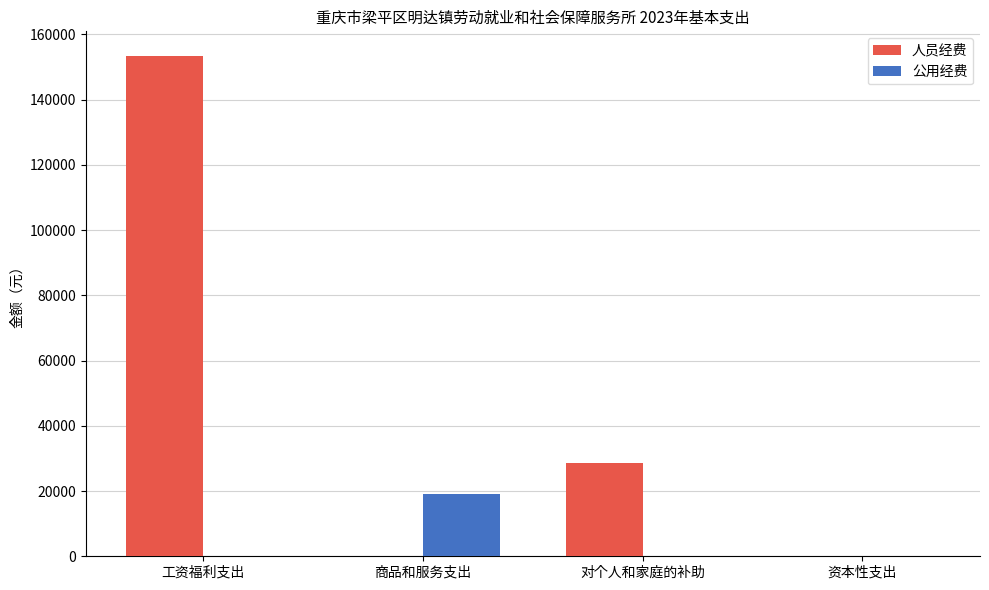

Where does the 人员经费 series first go above 28600?

工资福利支出